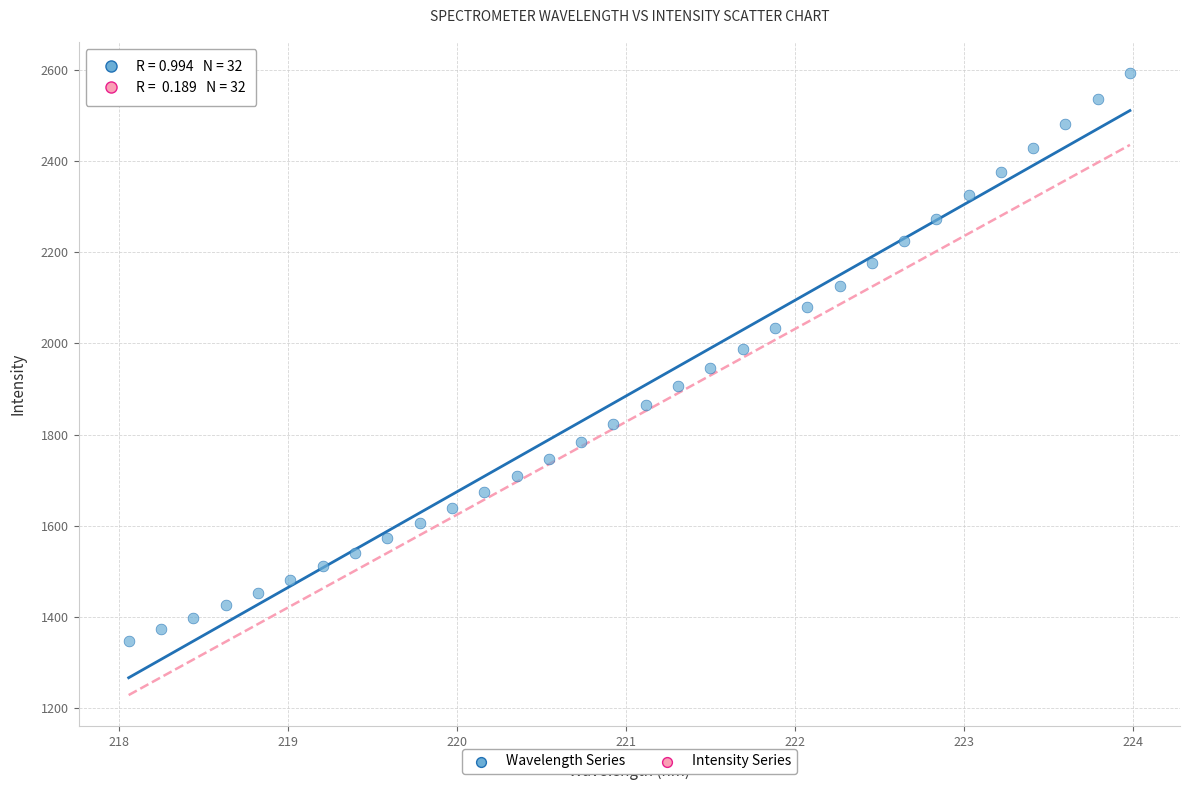

What is the range of Y values (max minus min)?

1245.0